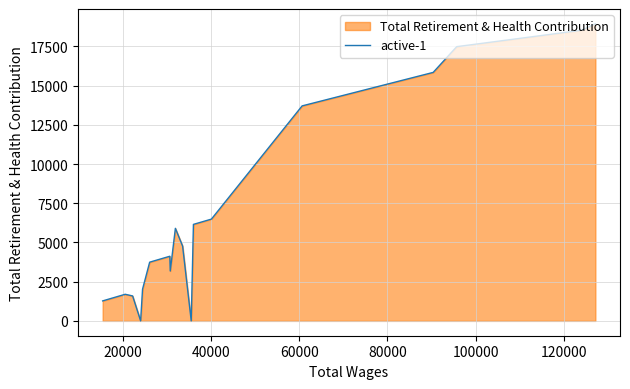

Does the chart have visible grid lines?

Yes